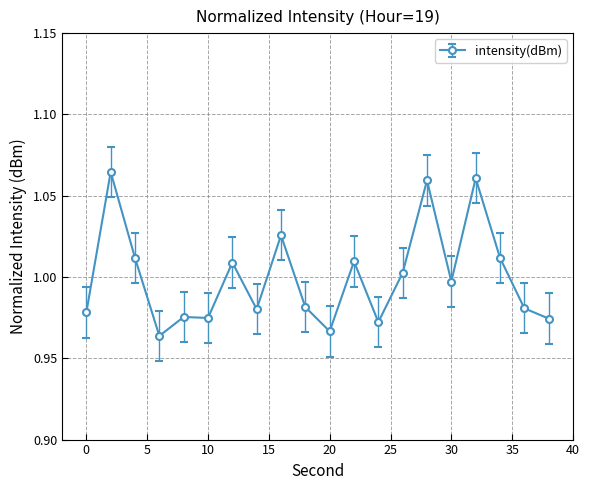

True or false: there are more than 0 points higher than both neighbors.

True